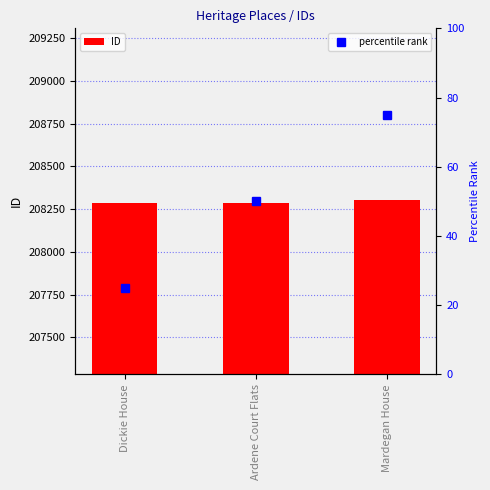

Reading left to right, list all the values displayed in this chart.

208285	208286	208306